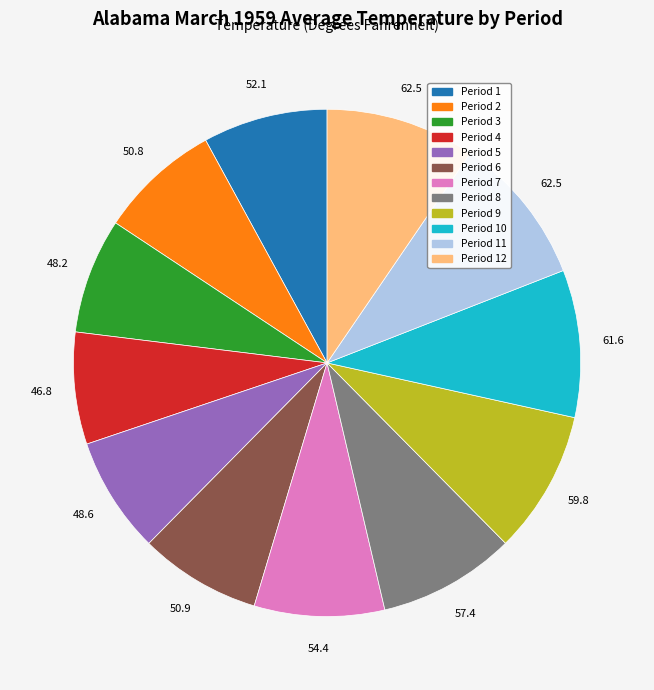

Is it true that Period 1 is 1% of the pie?

False